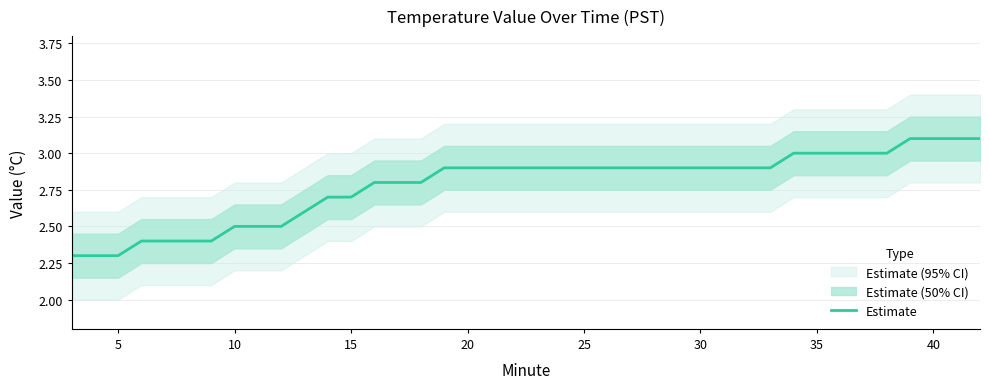

What is the maximum value for Estimate?

3.1